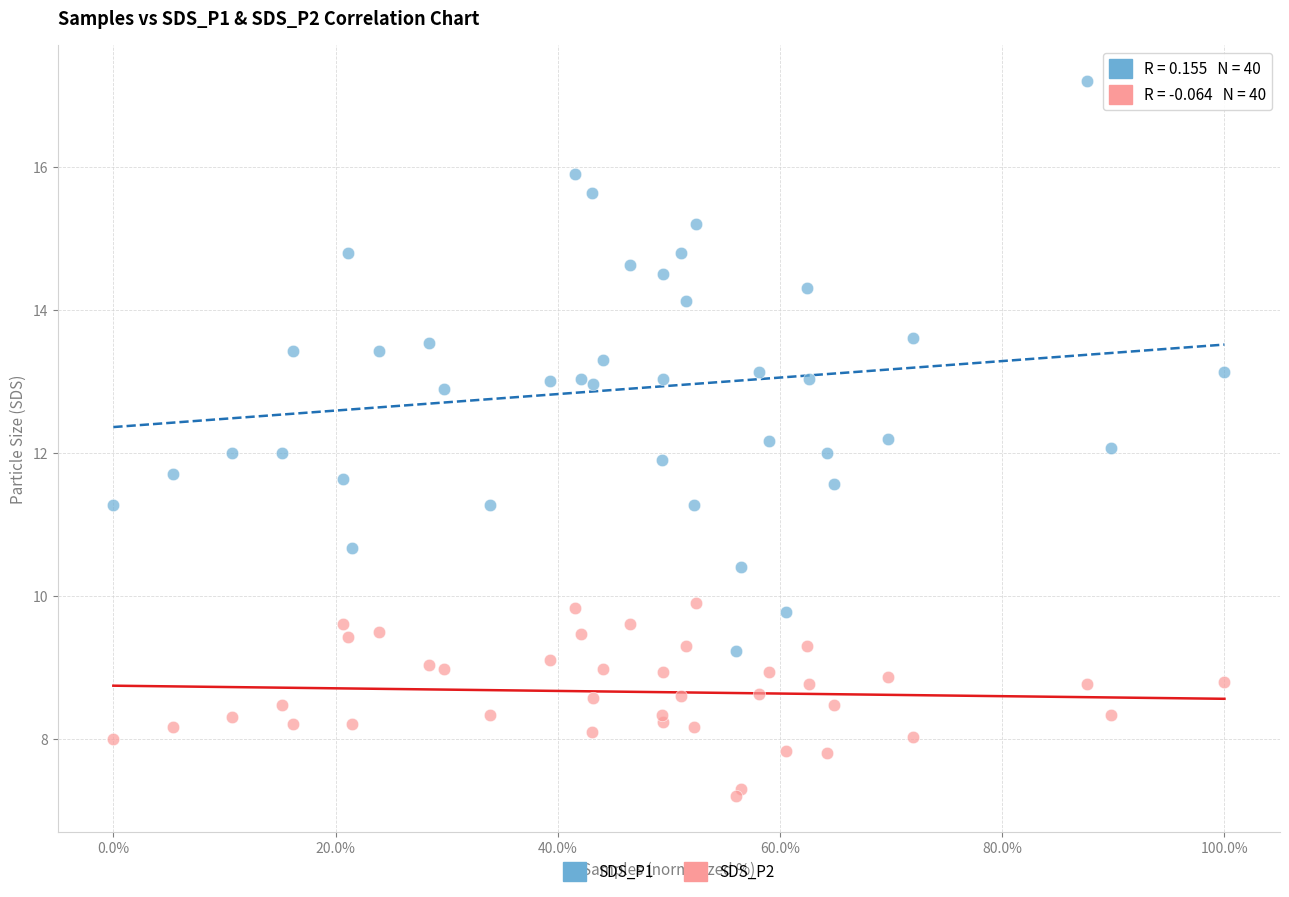

What are all the series names shown in the legend?

SDS_P1, SDS_P2